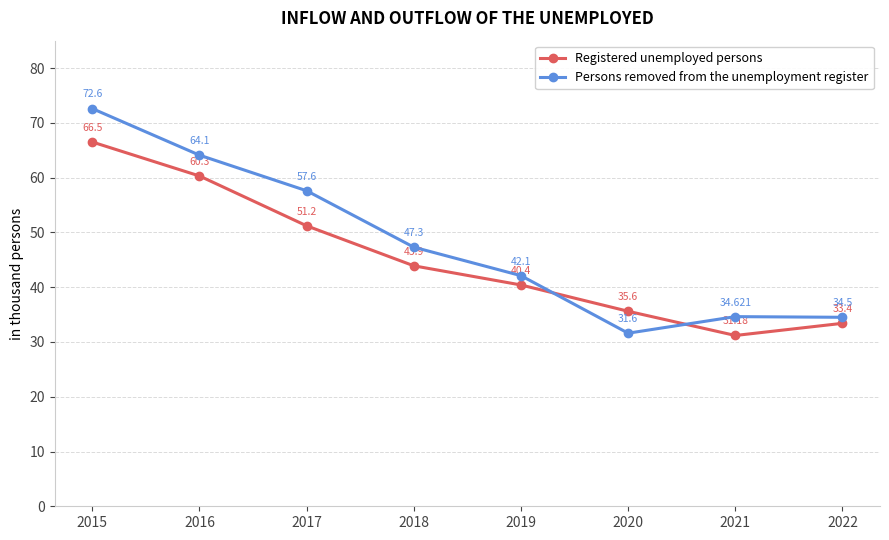

What value does the Persons removed from the unemployment register series have at 2020?

31.6